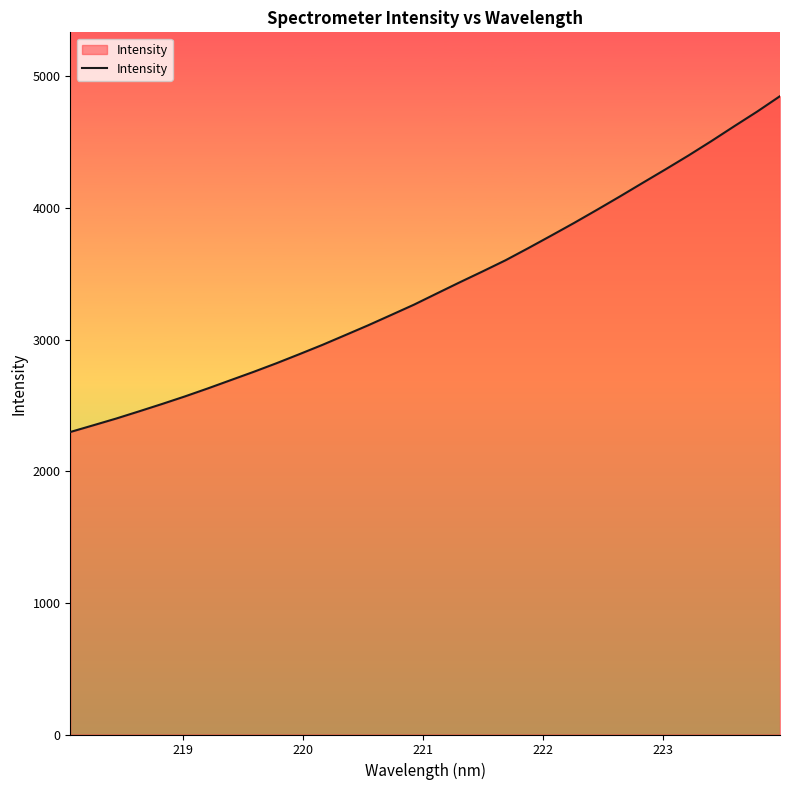

What is the smallest value displayed?

2298.3